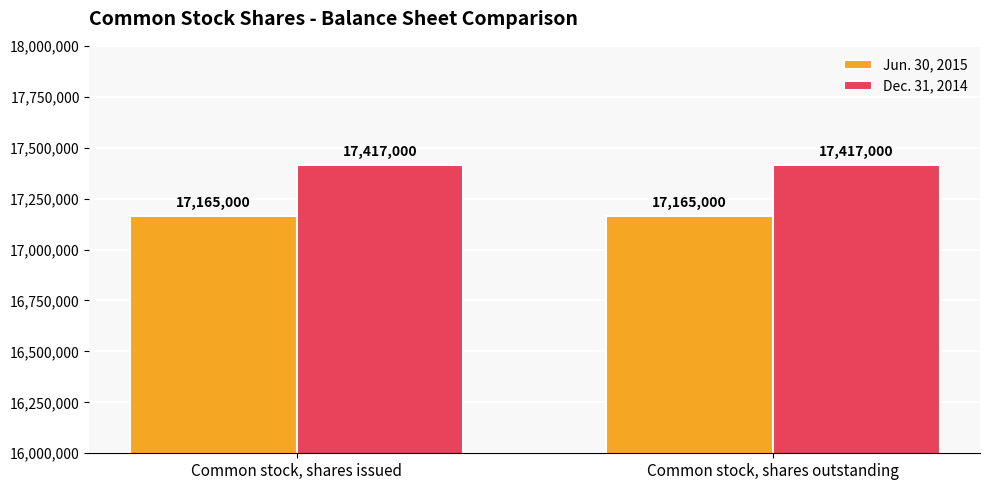

Reading left to right, transcribe all the data shown in this chart.

Jun. 30, 2015: 17165000	17165000
Dec. 31, 2014: 17417000	17417000